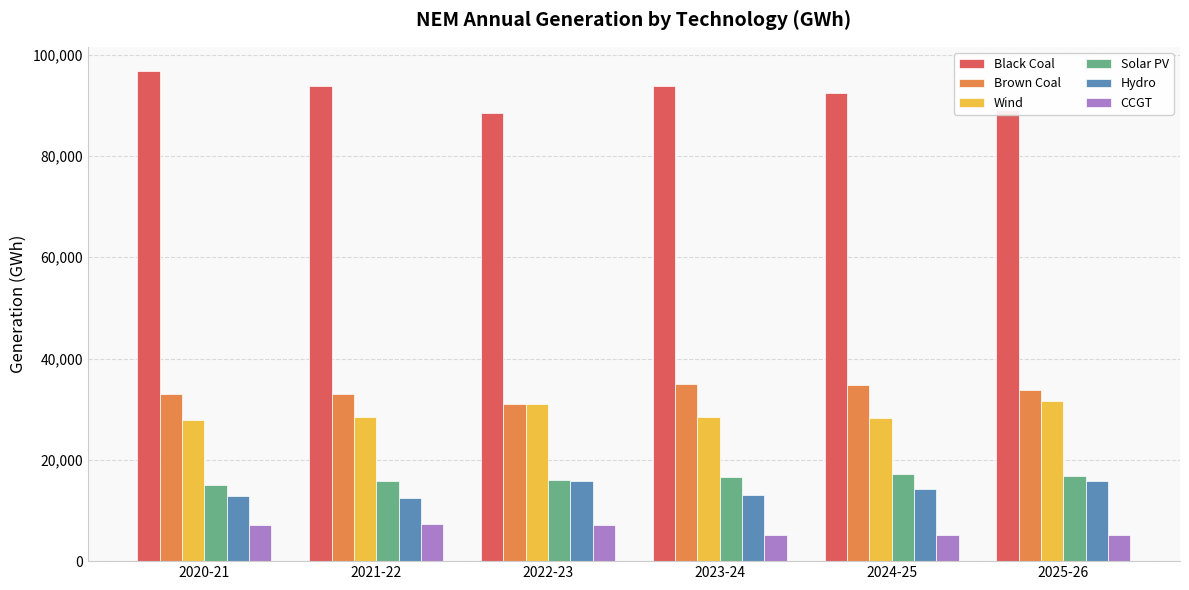

True or false: Black Coal has a value of 160061.1 at 2025-26.

False